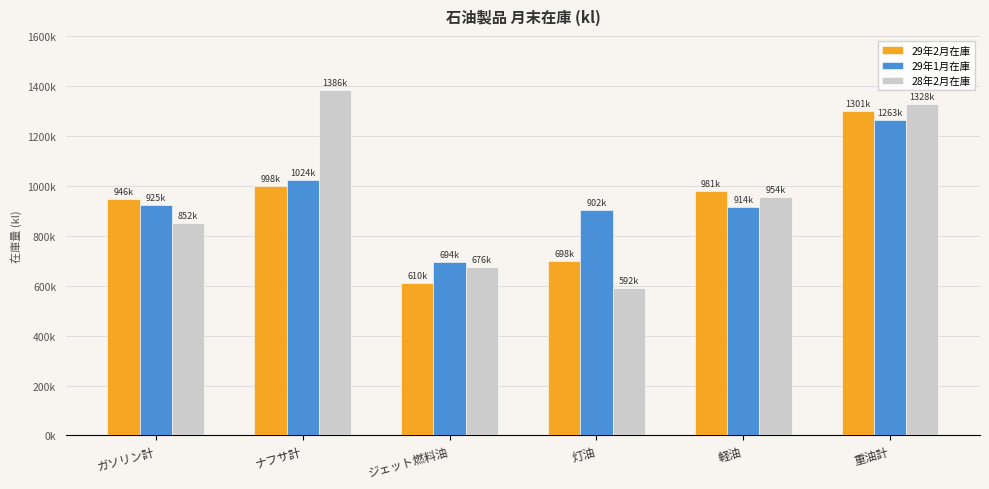

At which label is 29年2月在庫 closest to 955493?

ガソリン計